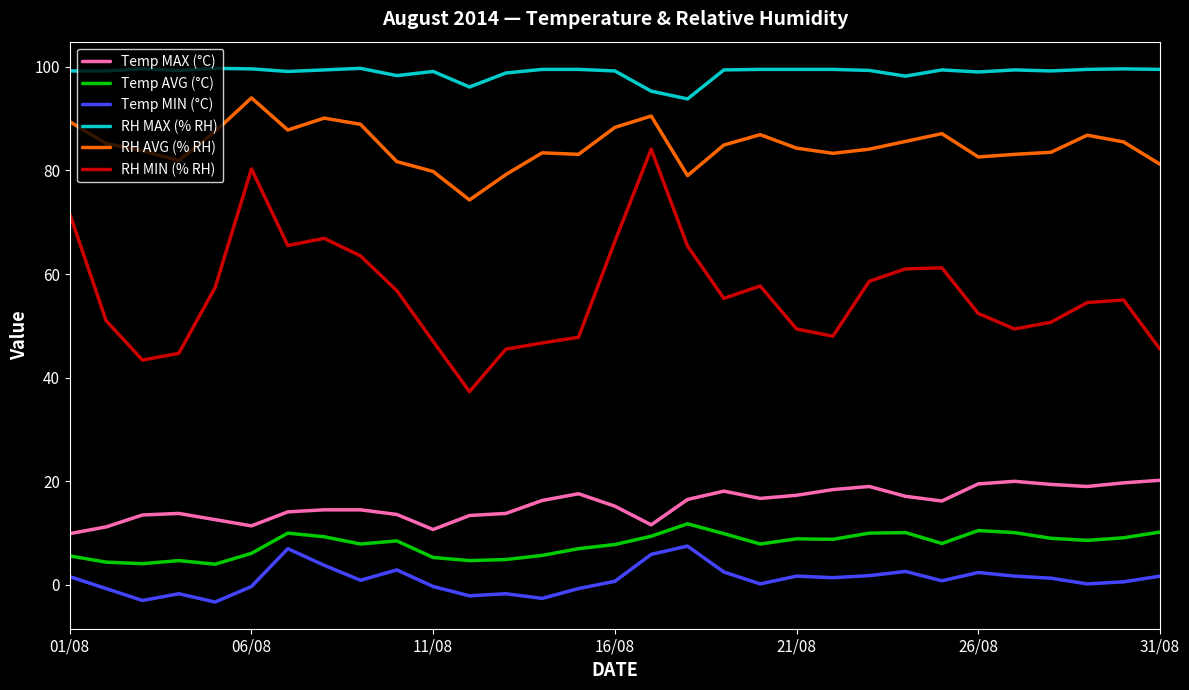

Which series has the largest total across all categories?

RH MAX (% RH)